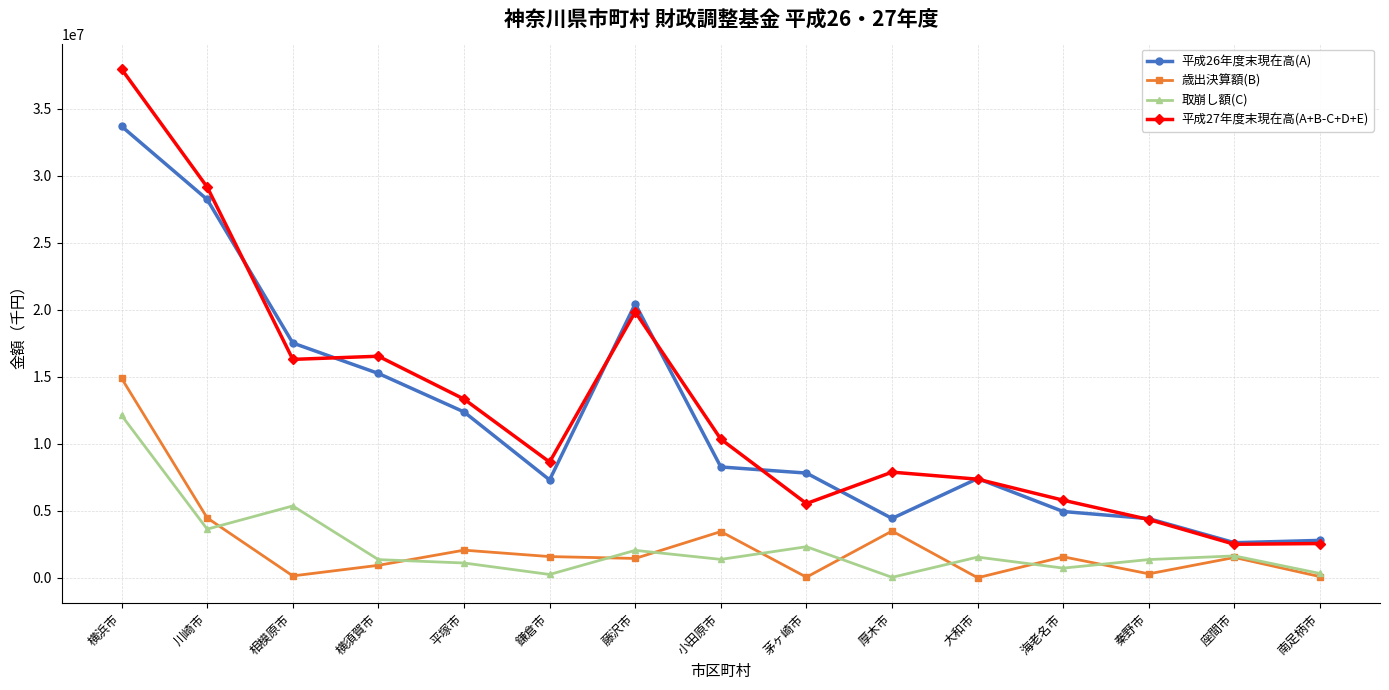

Rank the series by their maximum value, from highest to lowest.

平成27年度末現在高(A+B-C+D+E), 平成26年度末現在高(A), 歳出決算額(B), 取崩し額(C)